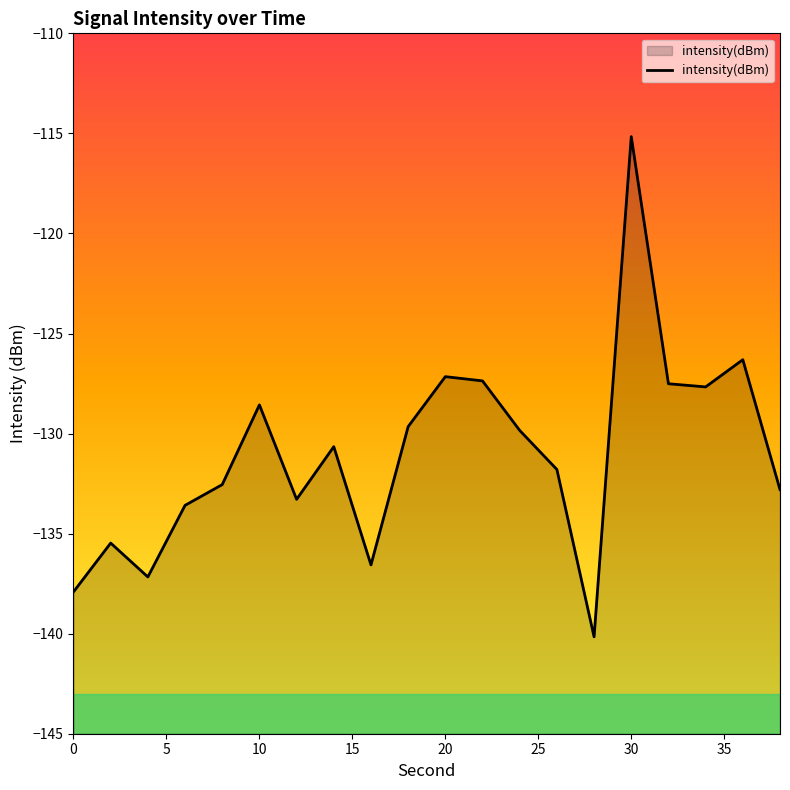

How many data points does each series have?

20